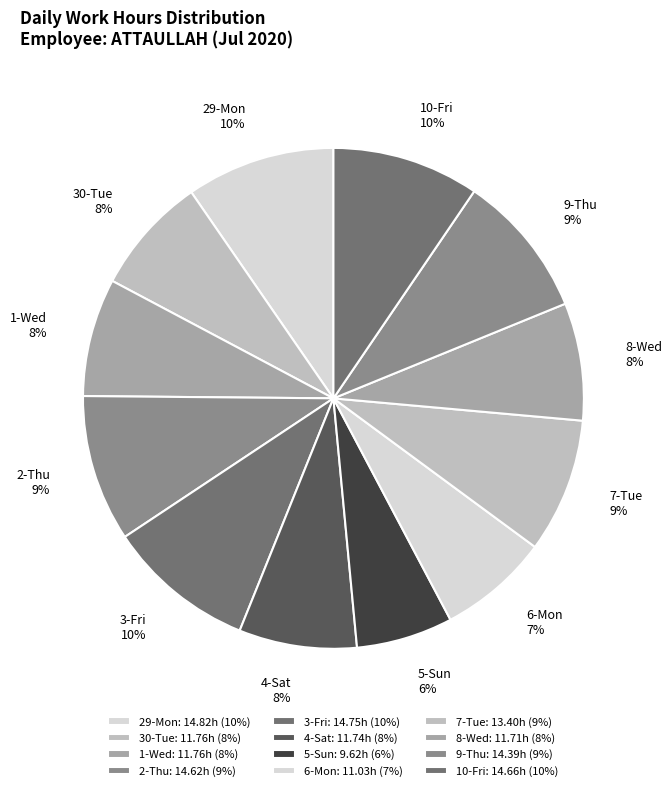

To the nearest percent, what is the combined percentage of 2-Thu and 8-Wed?

17%